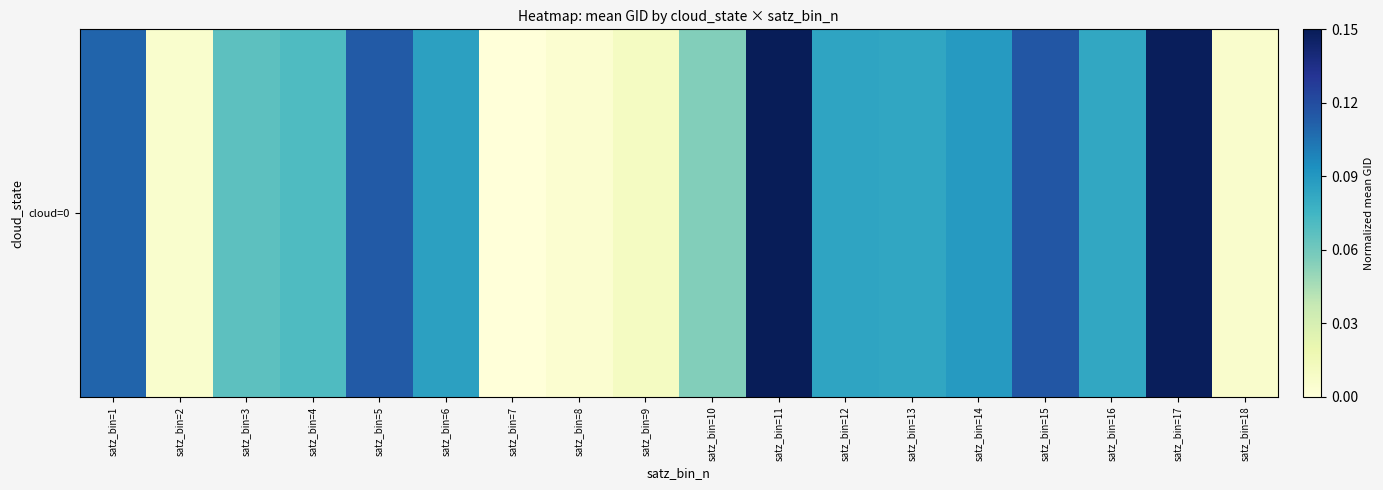

What is the difference between the maximum and minimum values?

1.0